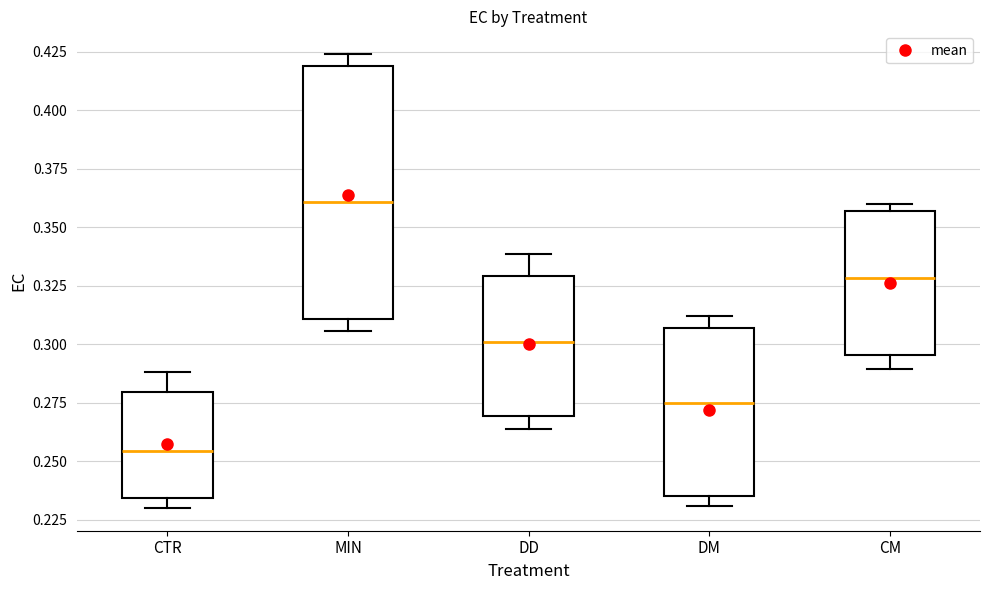

Where is the upper edge of the box for CM on the y-axis? The values are not printed on the chart, so give them approximately, as read against the axis.

0.355